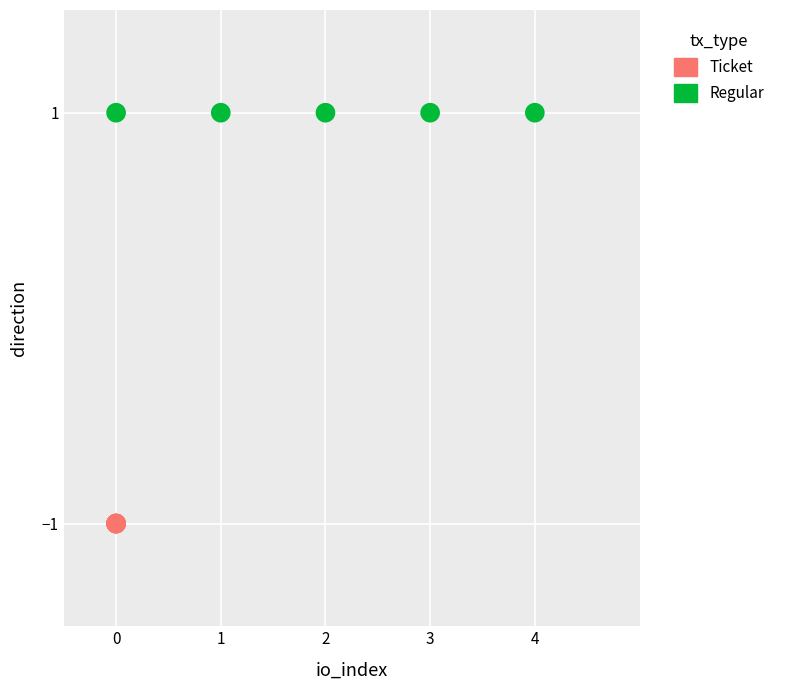

Which series reaches the minimum Y coordinate?

Ticket